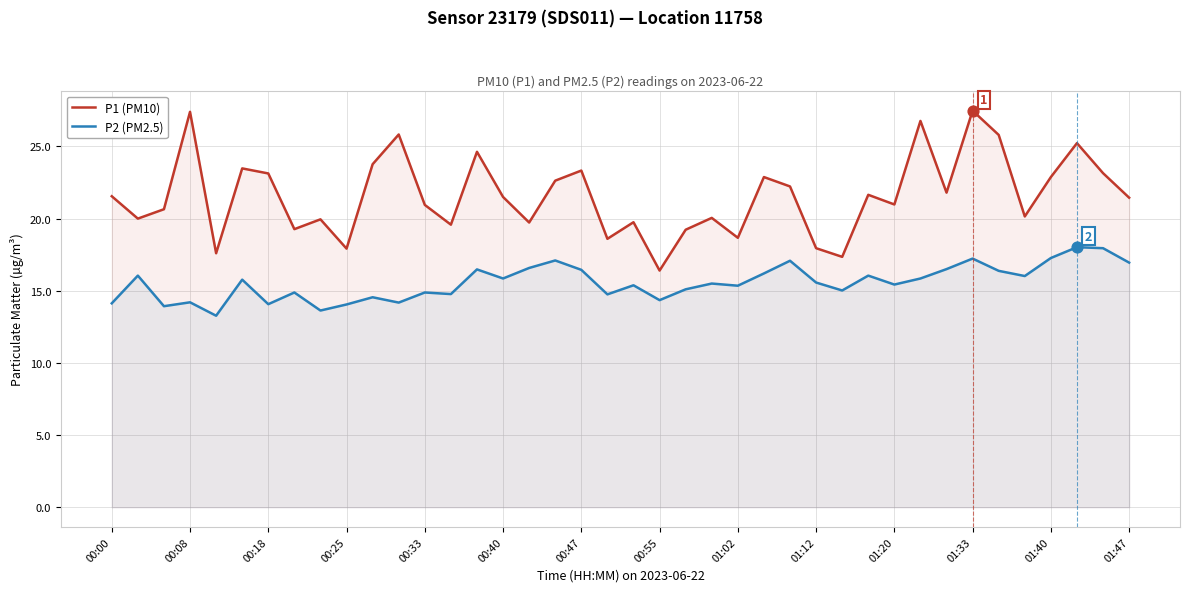

Which series contains the lowest Y value?

P2 (PM2.5)